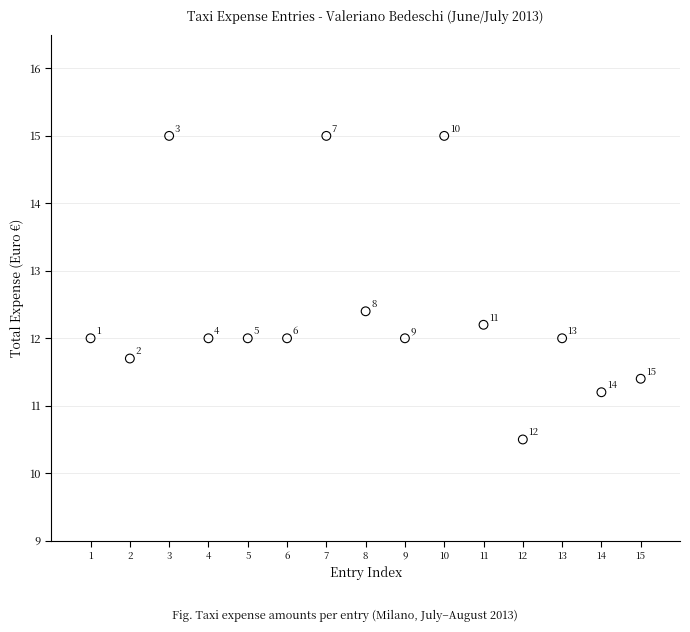

What Y value in the scatter plot is closest to 12?

12.0